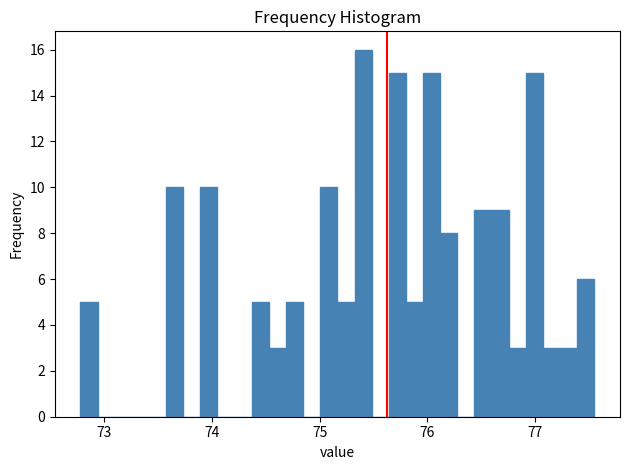

Around what value on the x-axis is the tallest bar? Give the approximate position of its centre, as read against the axis.

75.4